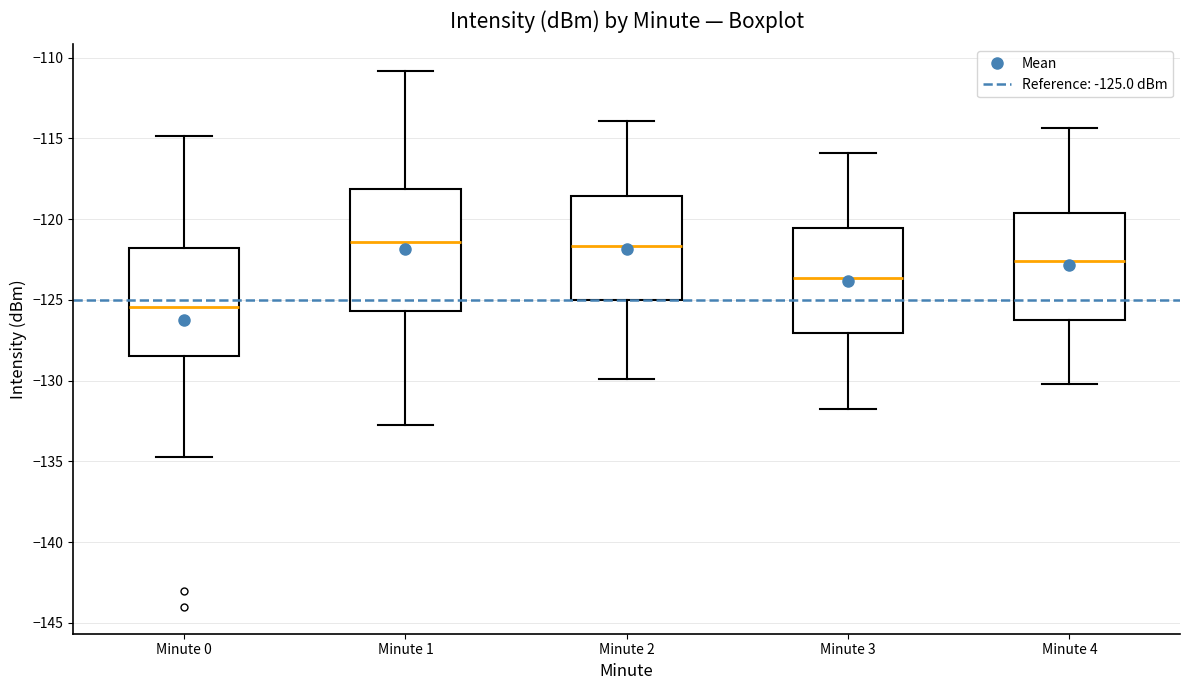

Reading left to right, read every box against the y-axis: the position of its median line, the range the box covers, and the ends of its whiskers. The values are not printed on the chart, so give them approximately, as read against the axis.

Minute 0: median -125.5, box -128.5 to -122.0, whiskers -135.0 to -115.0
Minute 1: median -121.5, box -125.5 to -118.0, whiskers -133.0 to -111.0
Minute 2: median -121.5, box -125.0 to -118.5, whiskers -130.0 to -114.0
Minute 3: median -123.5, box -127.0 to -120.5, whiskers -132.0 to -116.0
Minute 4: median -122.5, box -126.5 to -119.5, whiskers -130.0 to -114.5